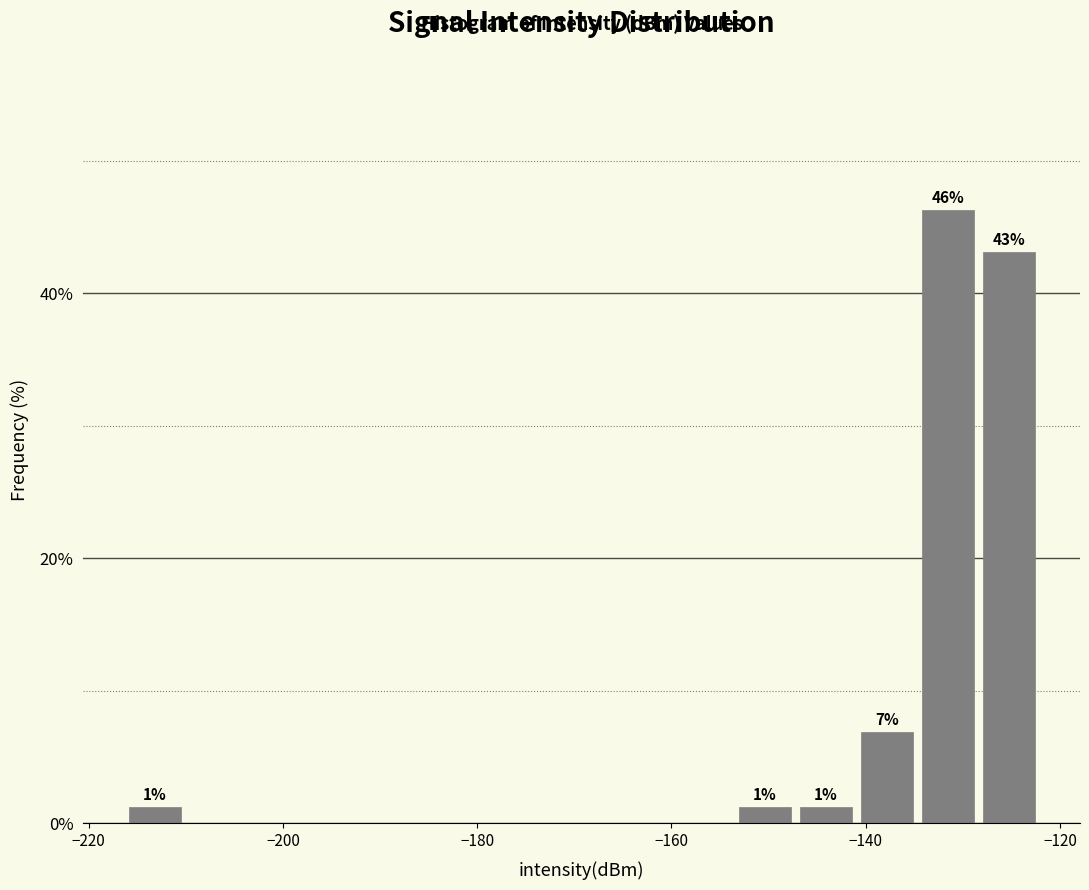

Read against the x-axis, roughly where is the centre of the tallest bar?

-132